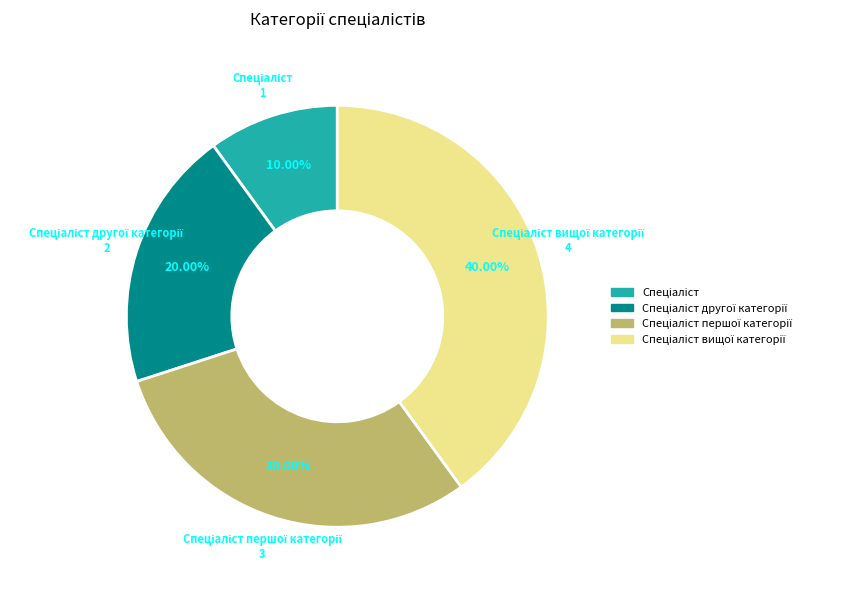

Is there any slice that represents more than half of the pie?

No